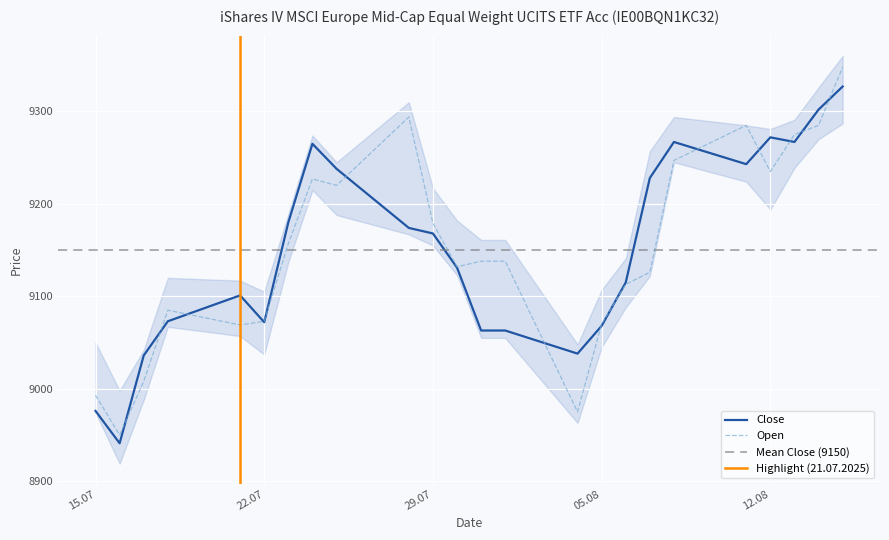

Which series changed the most between 30.07.2025 and 04.08.2025?

Open